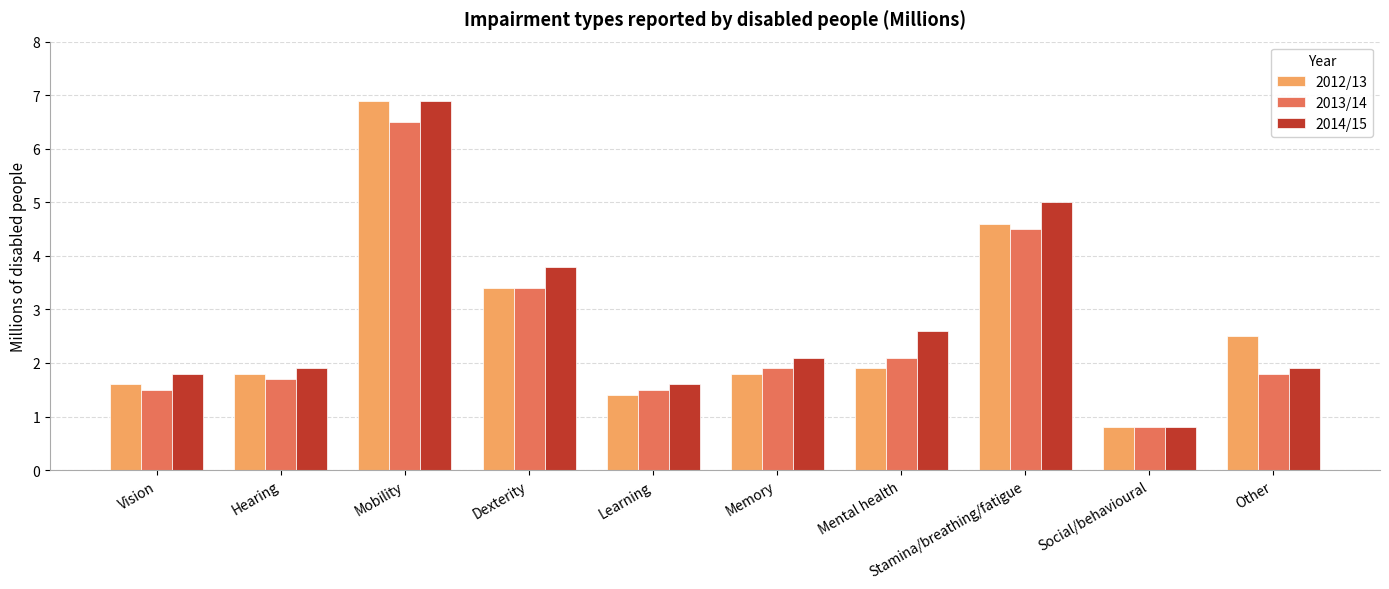

List the series in order of their overall mean, highest first.

2014/15, 2012/13, 2013/14